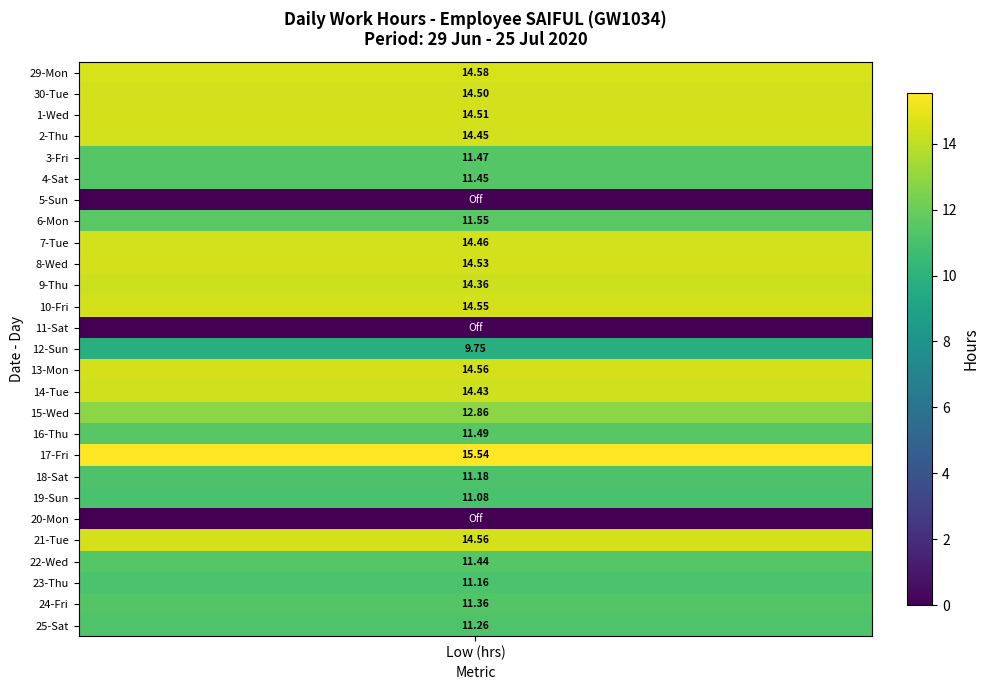

What is the difference between the Day 30 Tue values at 0 and 1?

14.5